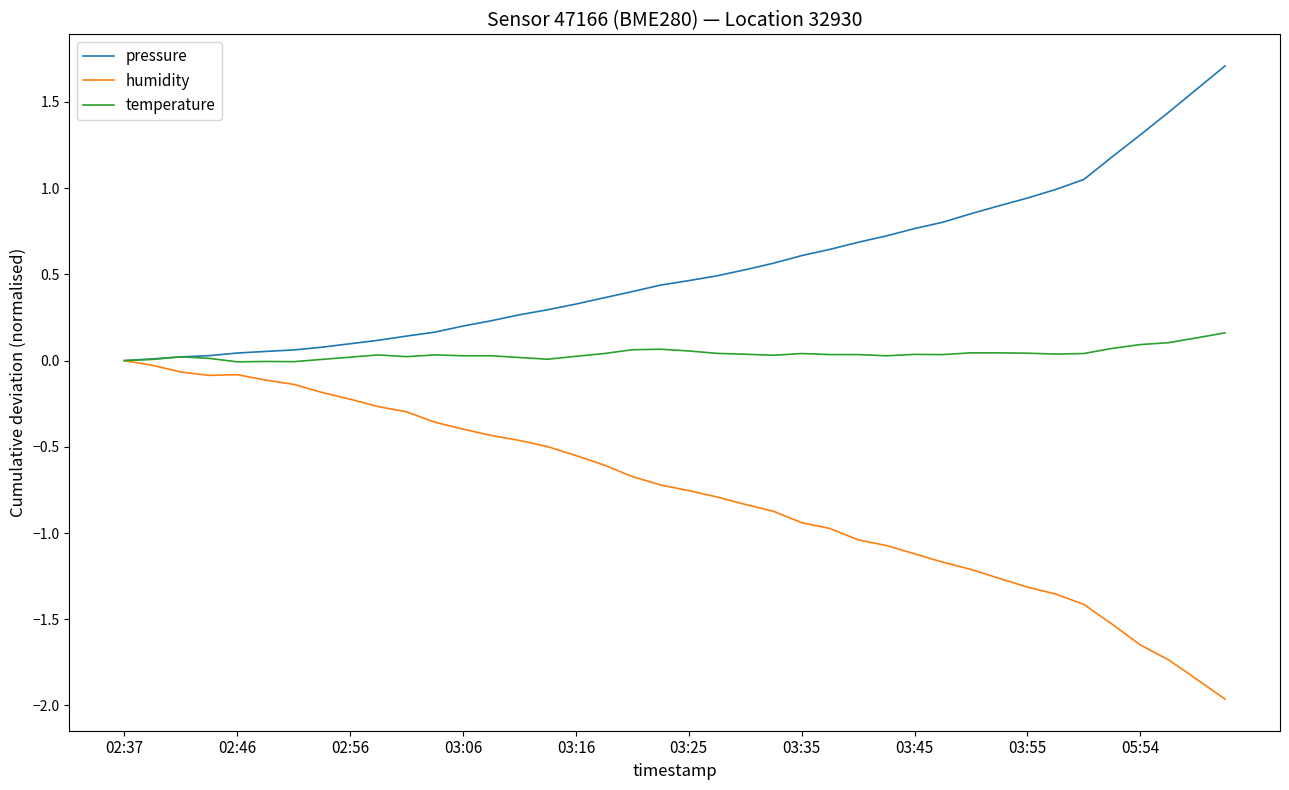

Which series has the largest total across all categories?

pressure